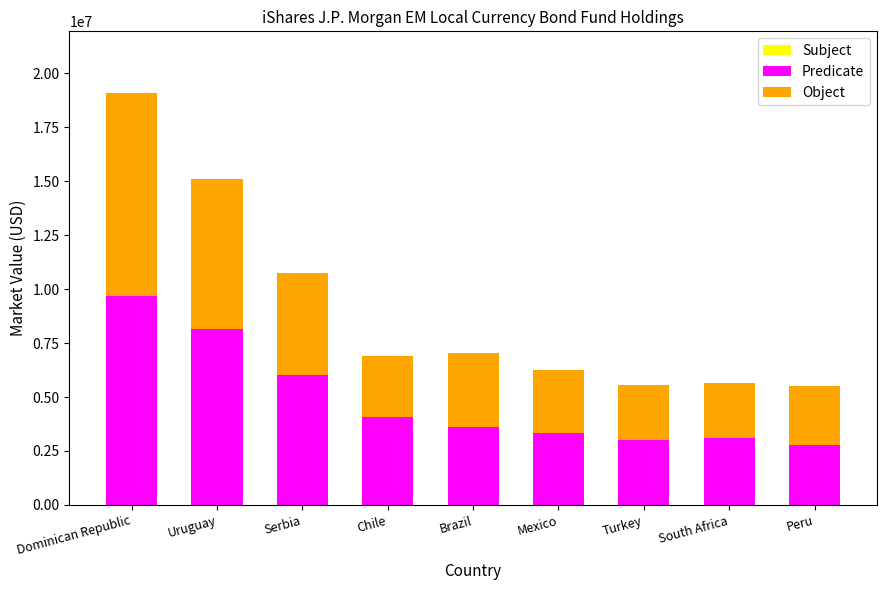

Where does the Predicate series first go above 3624535?

Dominican Republic